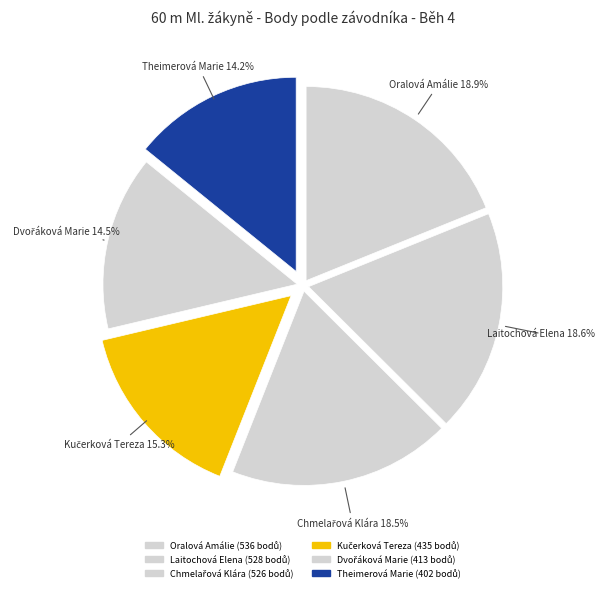

Is there any slice that represents more than half of the pie?

No